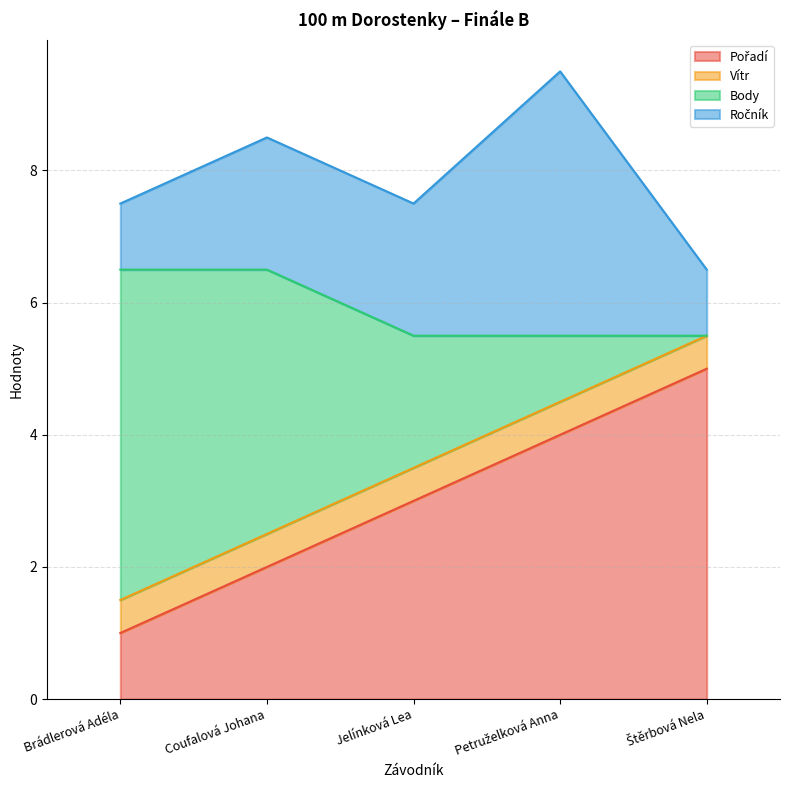

Is it true that Body equals 2.1 at Štěrbová Nela?

False